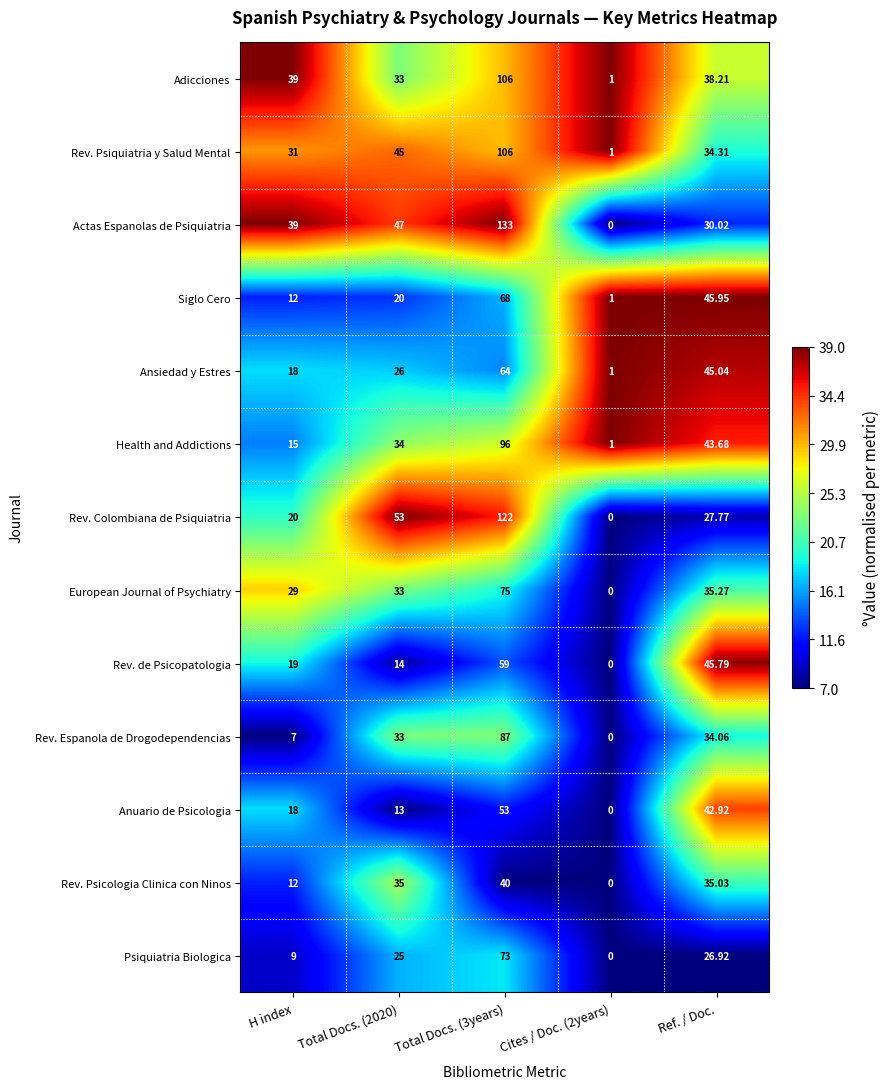

Between Total Docs. (2020) and Total Docs. (3years), which series saw the biggest shift?

Actas Espanolas de Psiquiatria